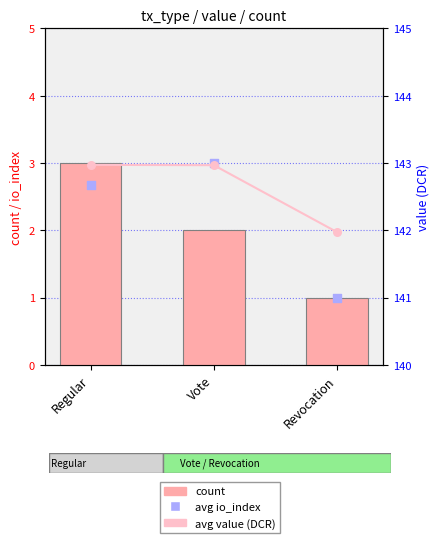

What are all the series names shown in the legend?

count, avg io_index, value (DCR), avg value